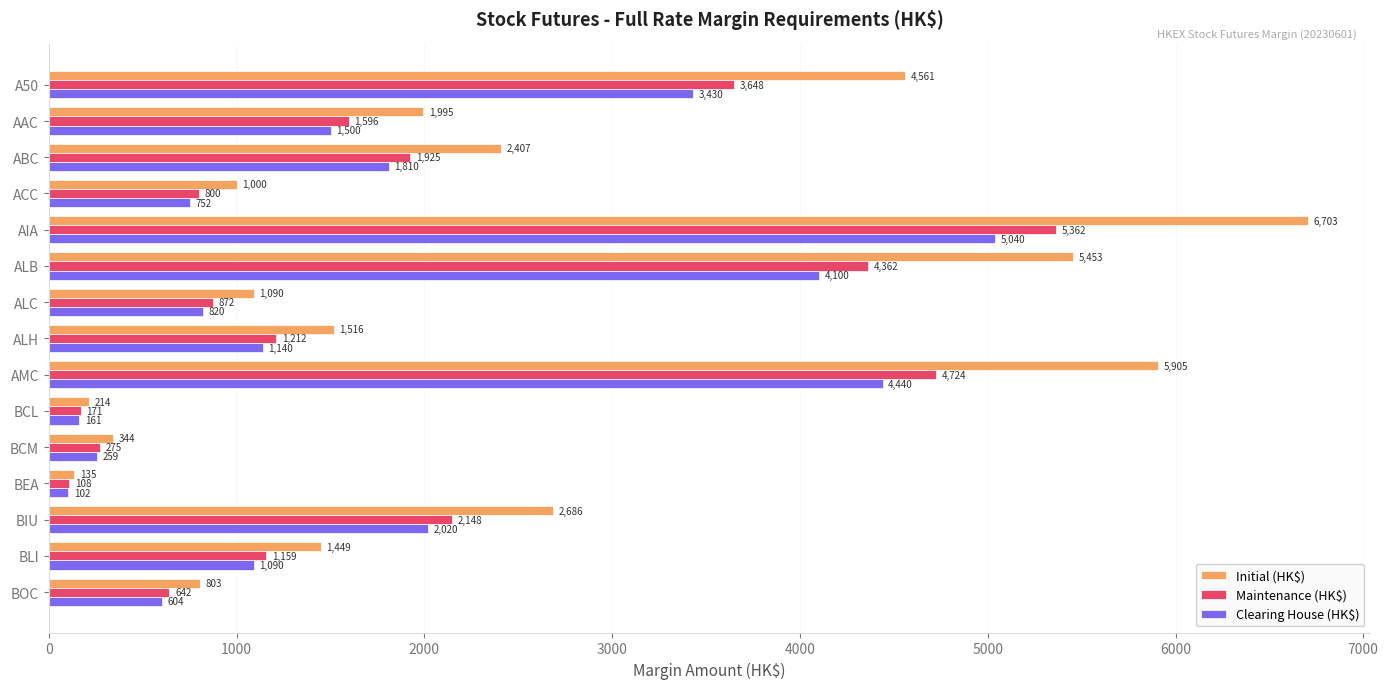

How many categories are shown in the chart?

15